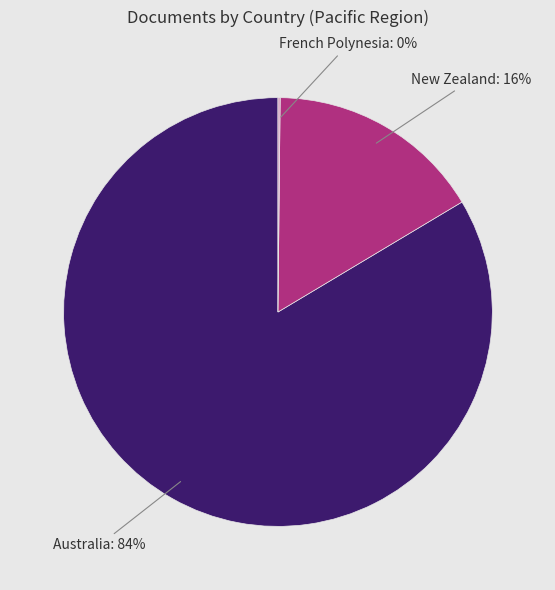

Which category has the biggest portion of the pie?

Australia